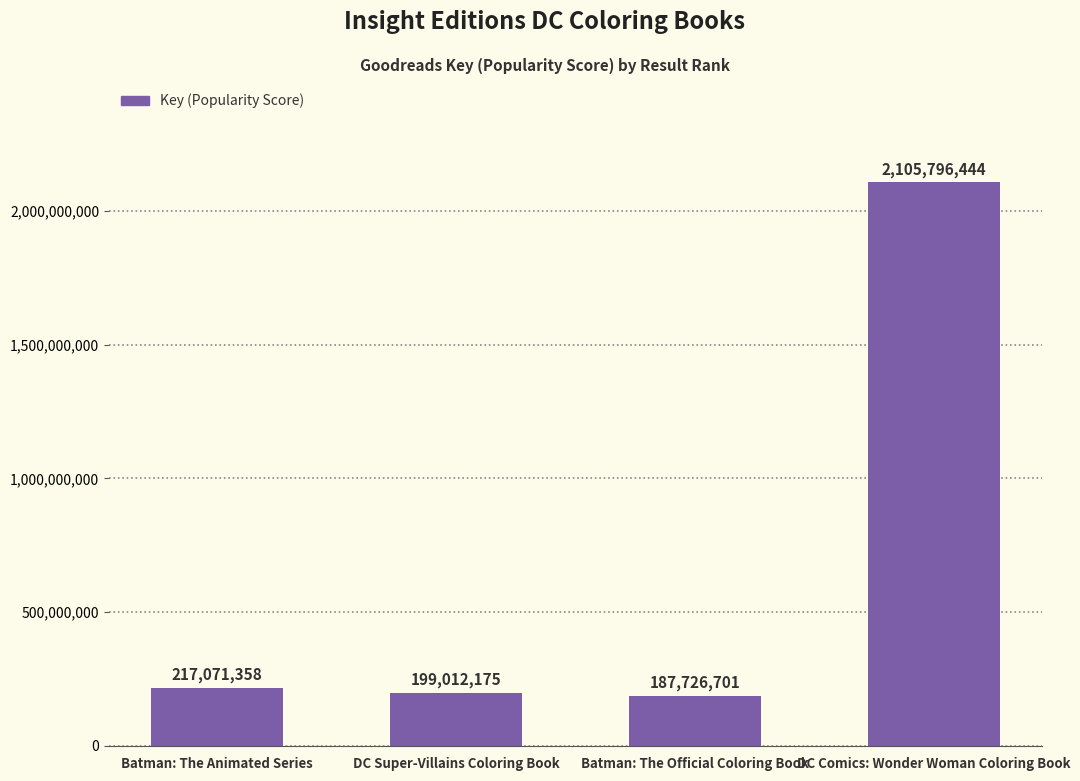

What is the difference between the maximum and second lowest values?

1906784269